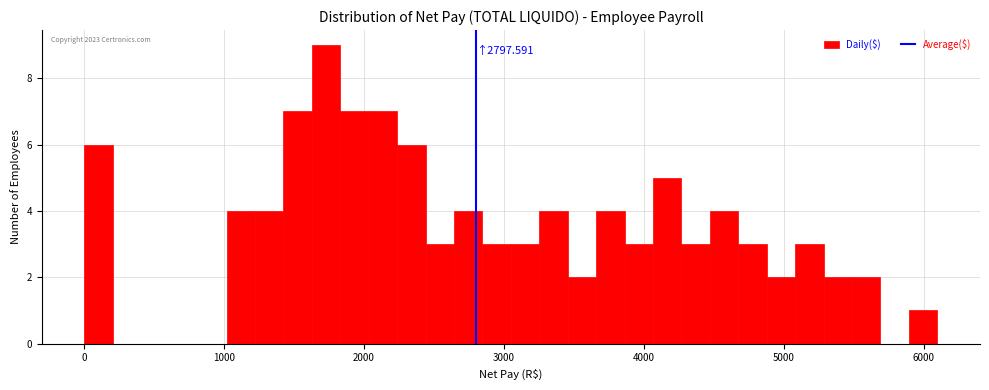

Around what value on the x-axis is the tallest bar? Give the approximate position of its centre, as read against the axis.

1700